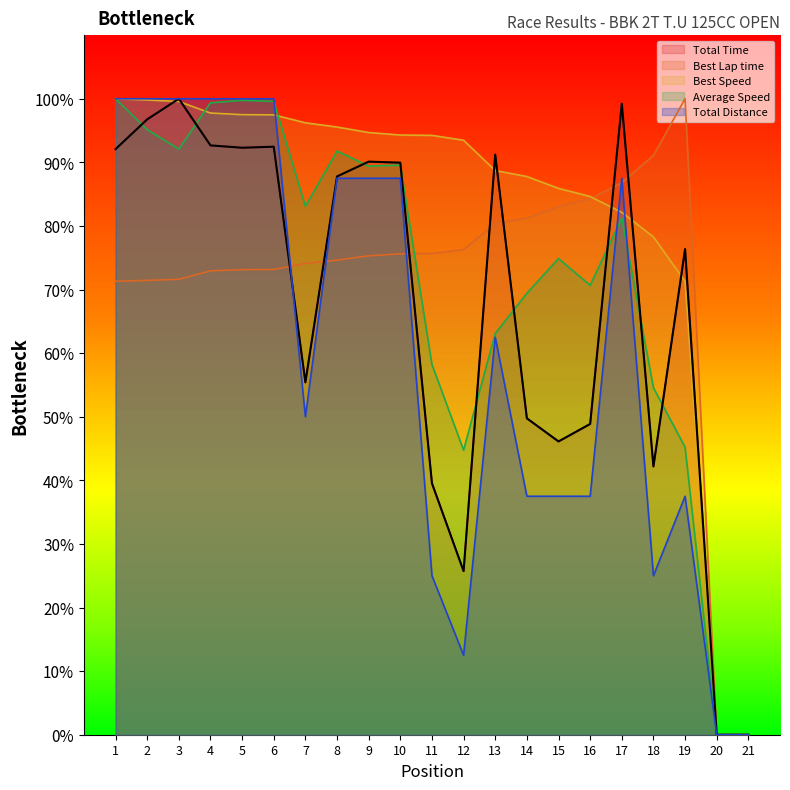

What is the value of the Best Lap time point at the 5th from the left?

73.1